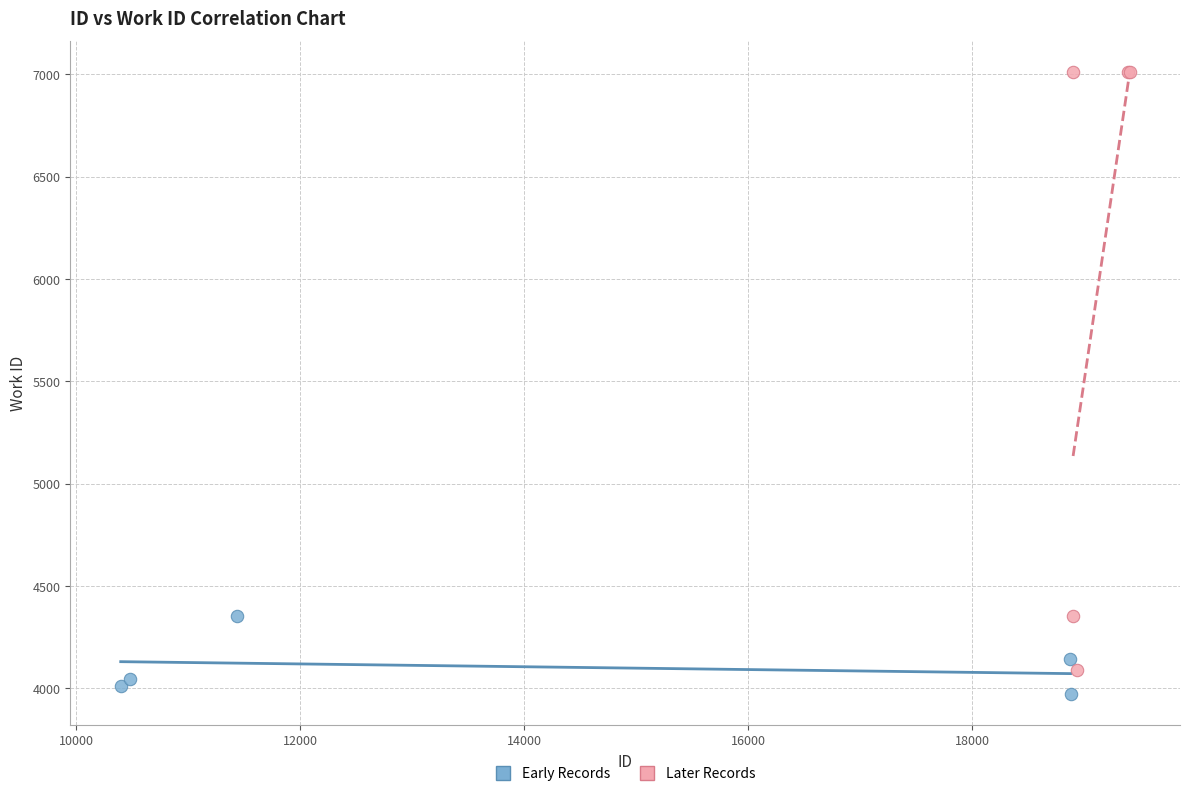

Which series contains the highest Y value?

Later Records